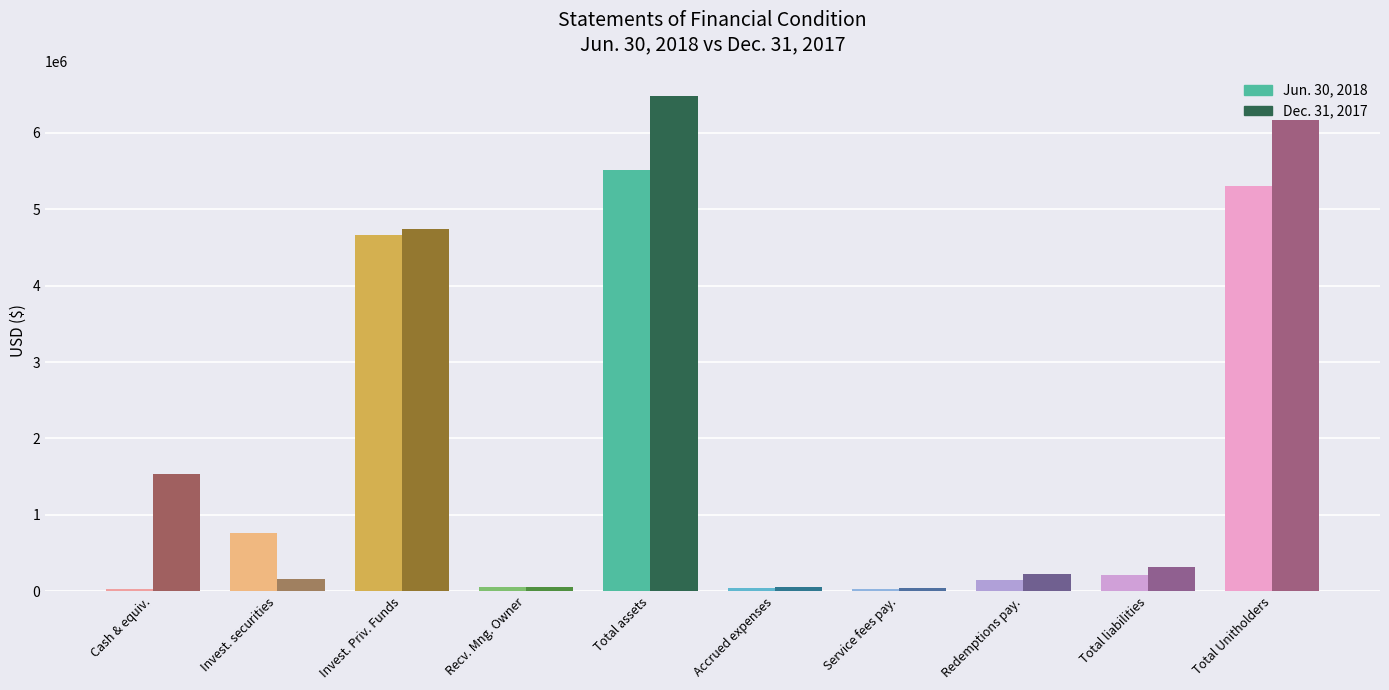

The Dec. 31, 2017 series shows 4736849 at Invest. Priv. Funds. True or false?

True